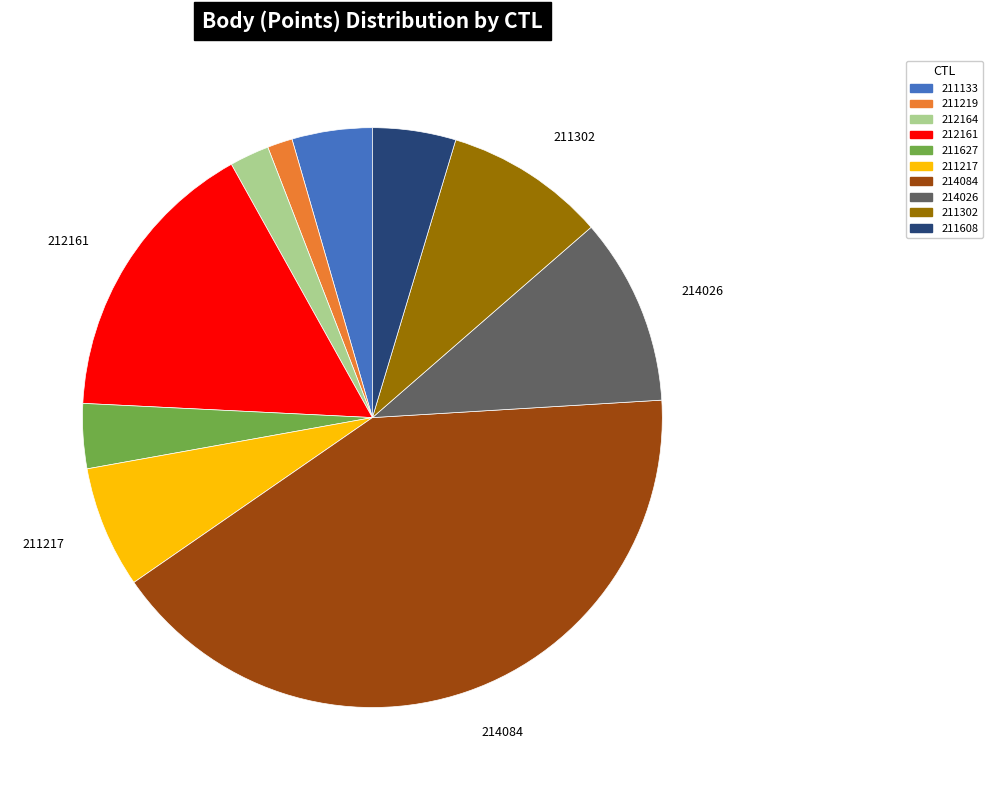

True or false: 212164 accounts for 2% of the total.

True